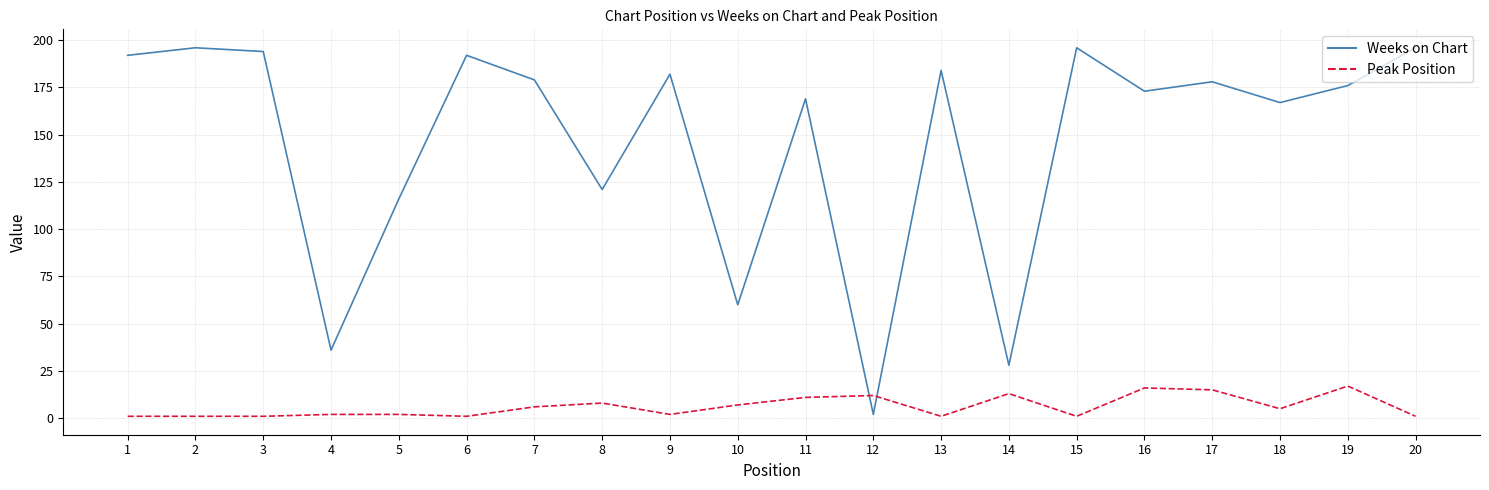

List the series in order of their peak value, highest first.

Weeks on Chart, Peak Position